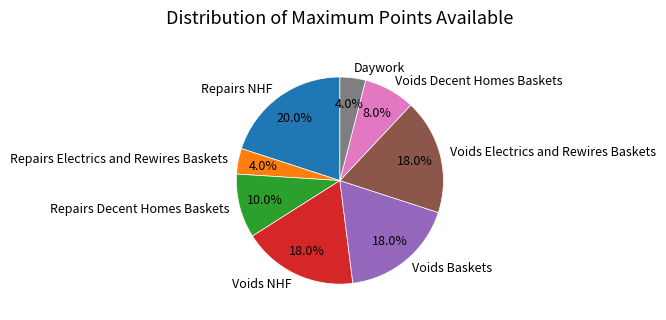

How many segments does this pie chart have?

8